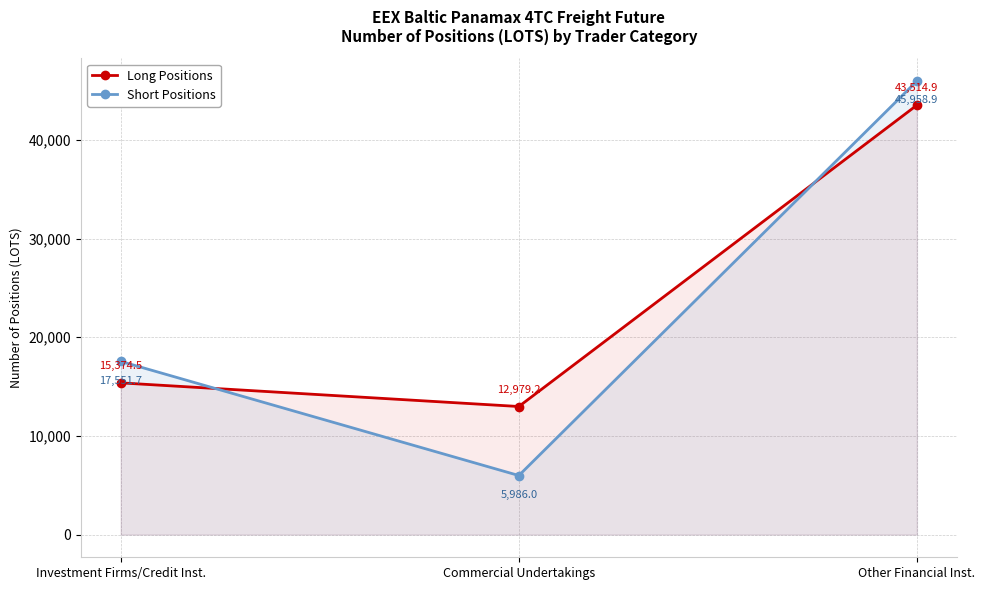

At which label is Short Positions closest to 25972?

Investment Firms/Credit Inst.